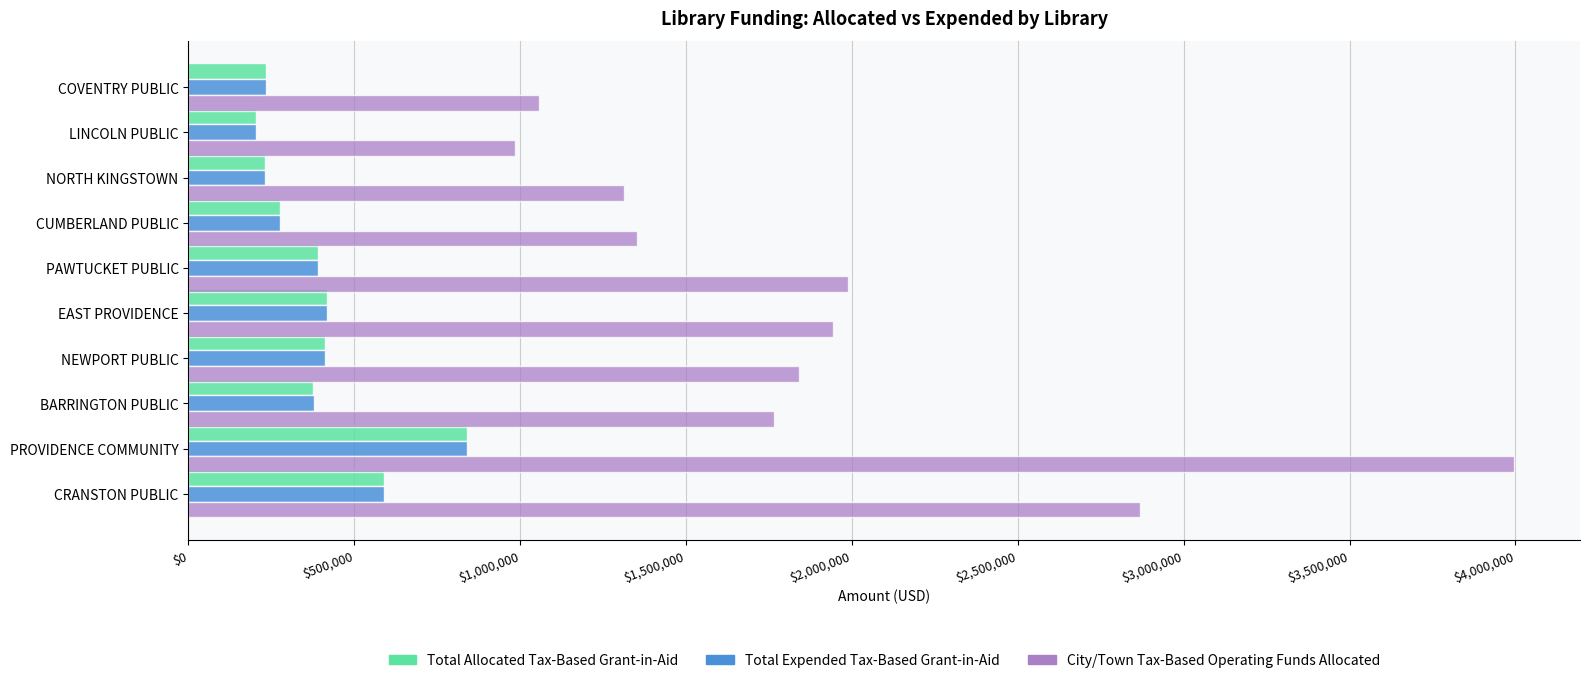

What is the maximum value shown in the chart?

3995000